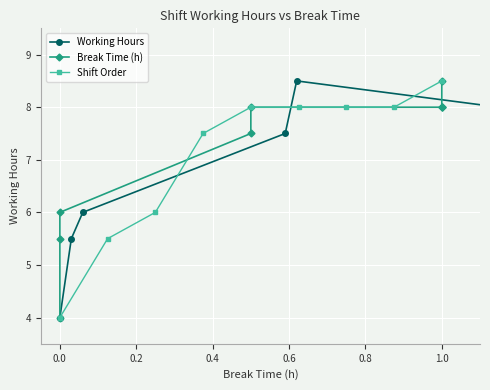

What is the label of the 7th point from the left?

1.0